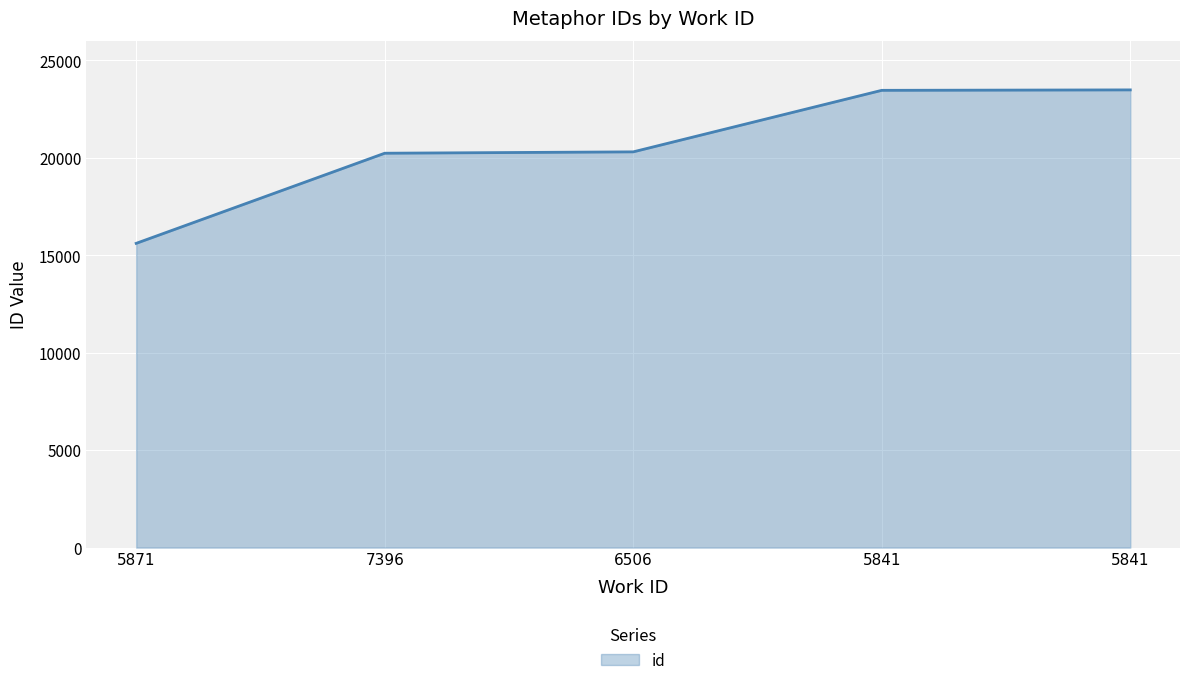

Is it true that the value at 5871 is 21469?

False